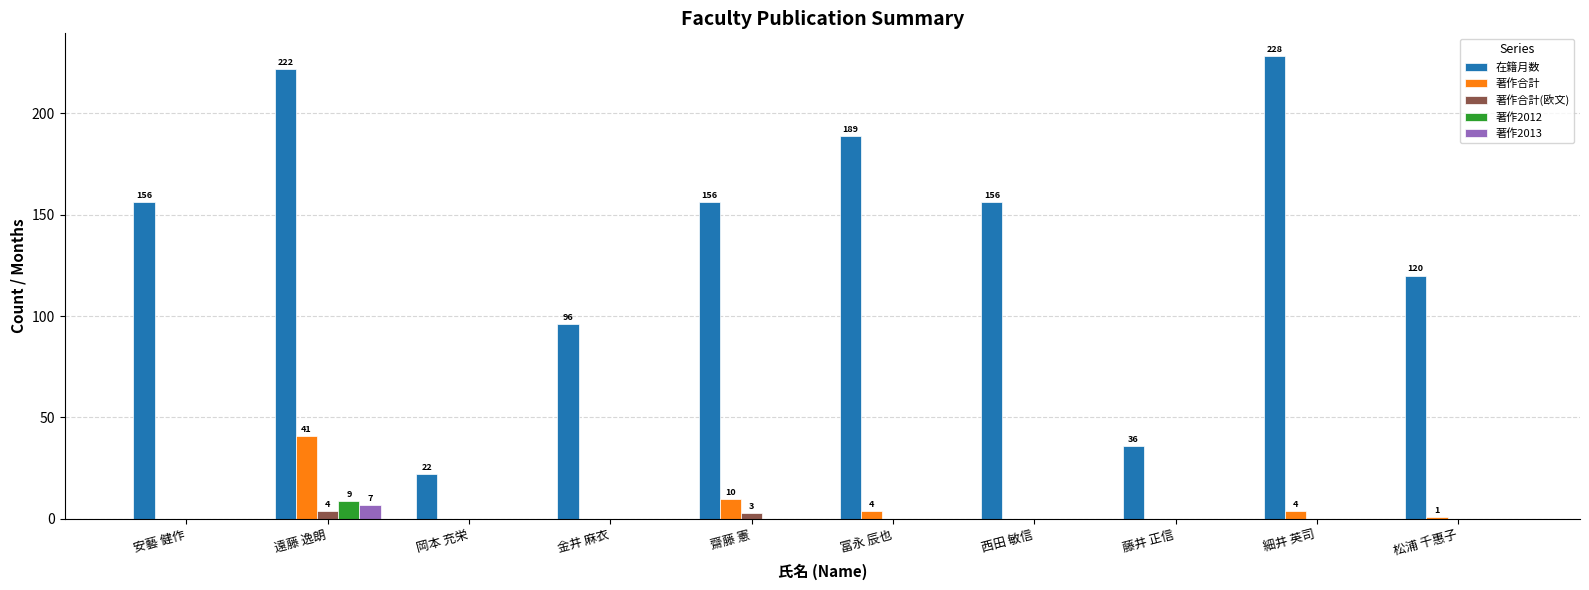

Which series has the largest total across all categories?

在籍月数